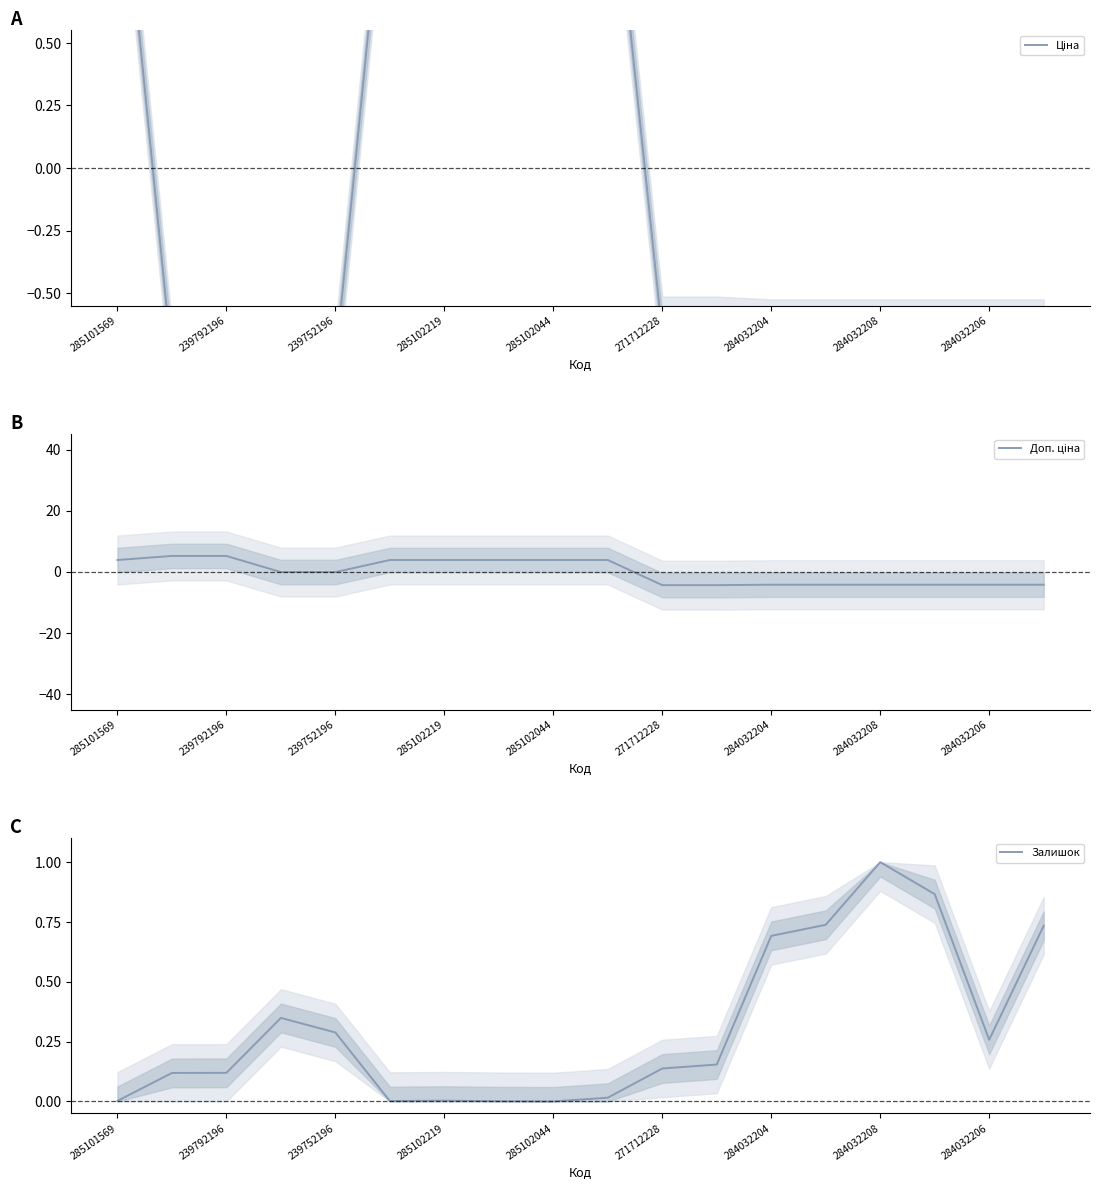

How many values in Доп. ціна are above zero?

8